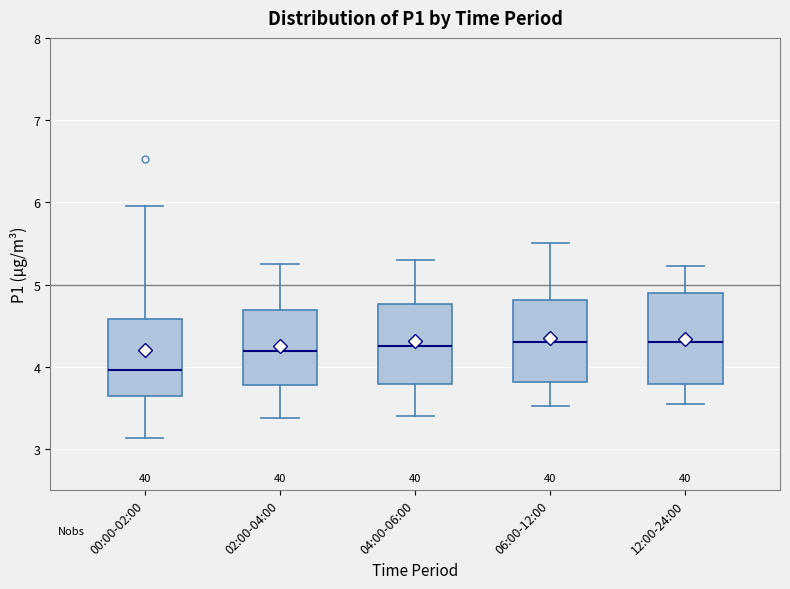

Reading left to right, read every box against the y-axis: the position of its median line, the range the box covers, and the ends of its whiskers. The values are not printed on the chart, so give them approximately, as read against the axis.

00:00-02:00: median 4.0, box 3.6 to 4.6, whiskers 3.1 to 6.0
02:00-04:00: median 4.2, box 3.8 to 4.7, whiskers 3.4 to 5.3
04:00-06:00: median 4.3, box 3.8 to 4.8, whiskers 3.4 to 5.3
06:00-12:00: median 4.3, box 3.8 to 4.8, whiskers 3.5 to 5.5
12:00-24:00: median 4.3, box 3.8 to 4.9, whiskers 3.6 to 5.2